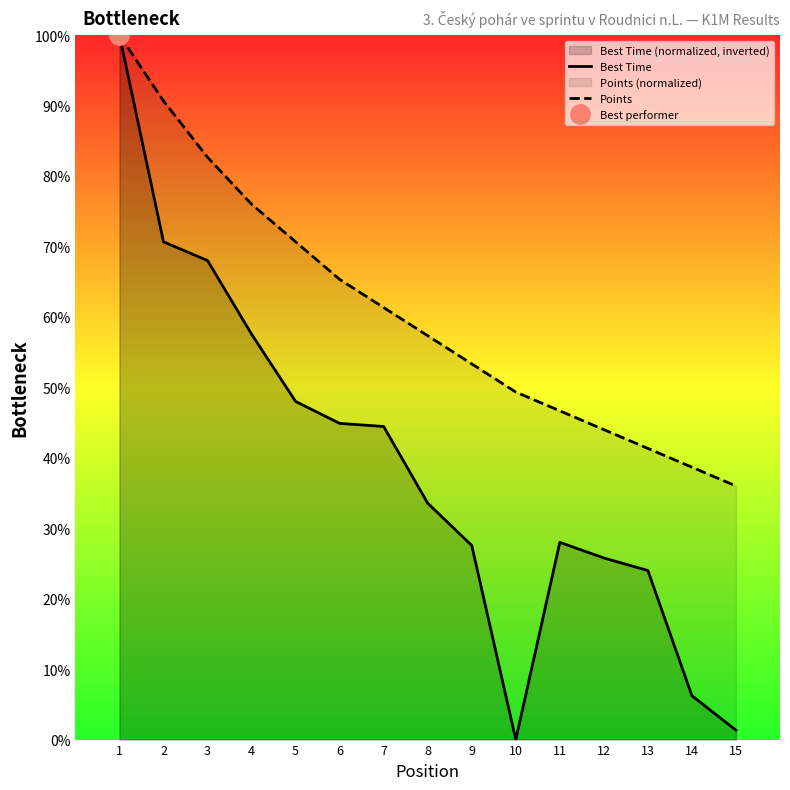

What is the difference between the highest and lowest values at 15?

34.7